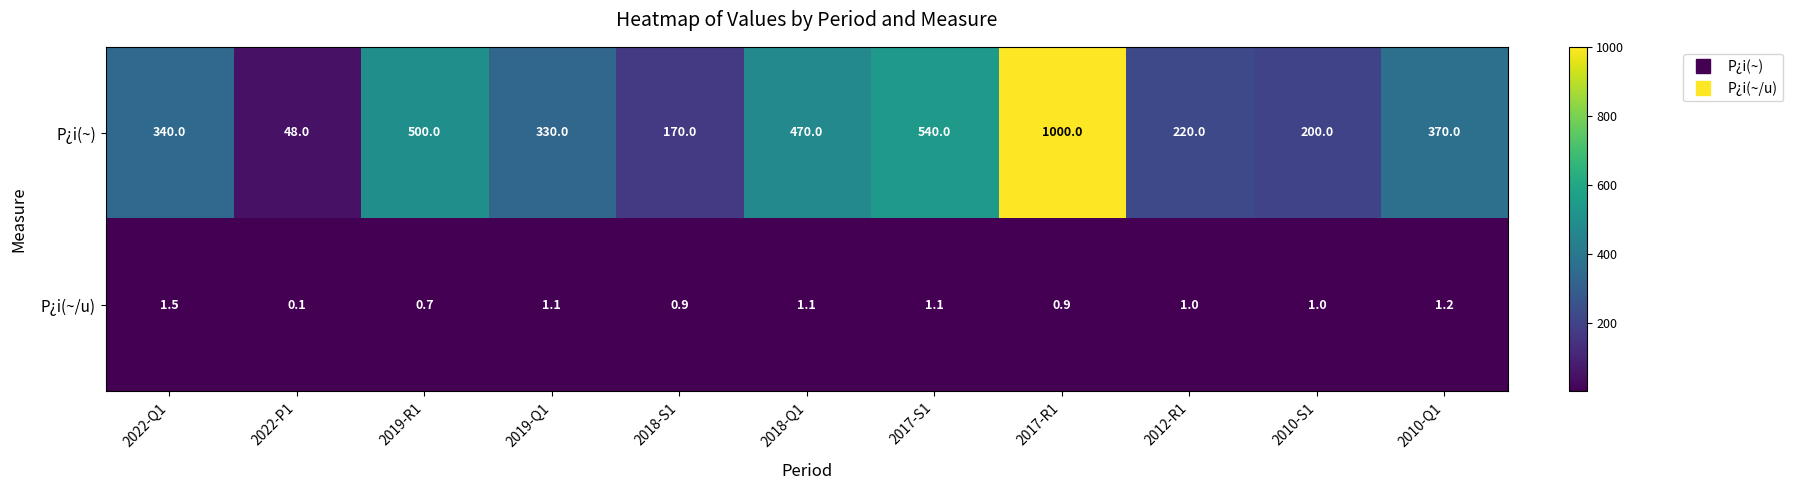

Reading left to right, what are all the values shown in this chart?

P¿i(~): 340.0	48.0	500.0	330.0	170.0	470.0	540.0	1000.0	220.0	200.0	370.0
P¿i(~/u): 1.5	0.1	0.7	1.1	0.9	1.1	1.1	0.9	1.0	1.0	1.2